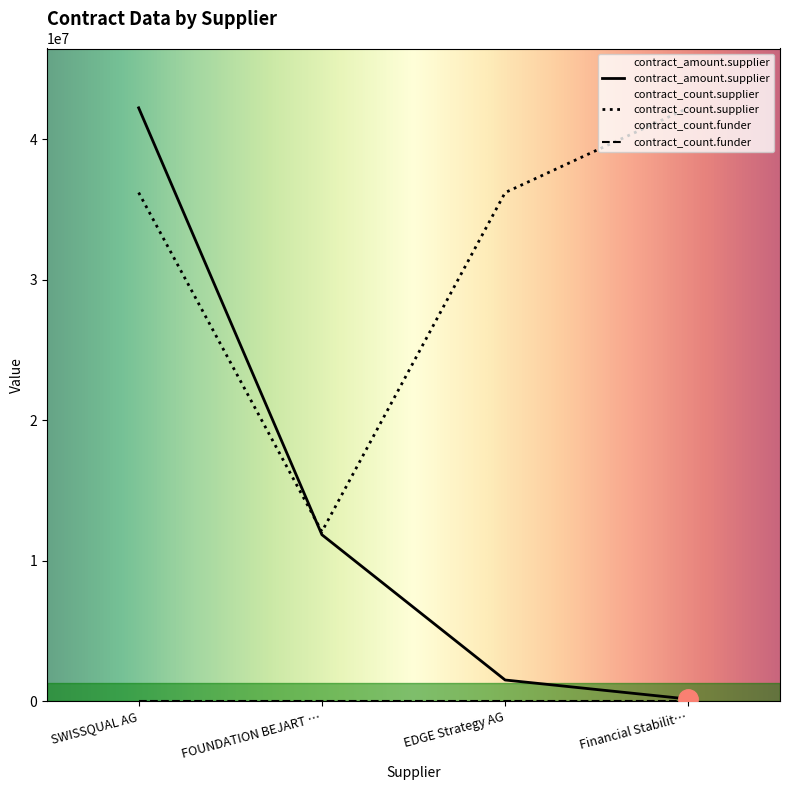

What is the approximate value of contract_count.supplier at Financial Stabilit…?

42218374.0